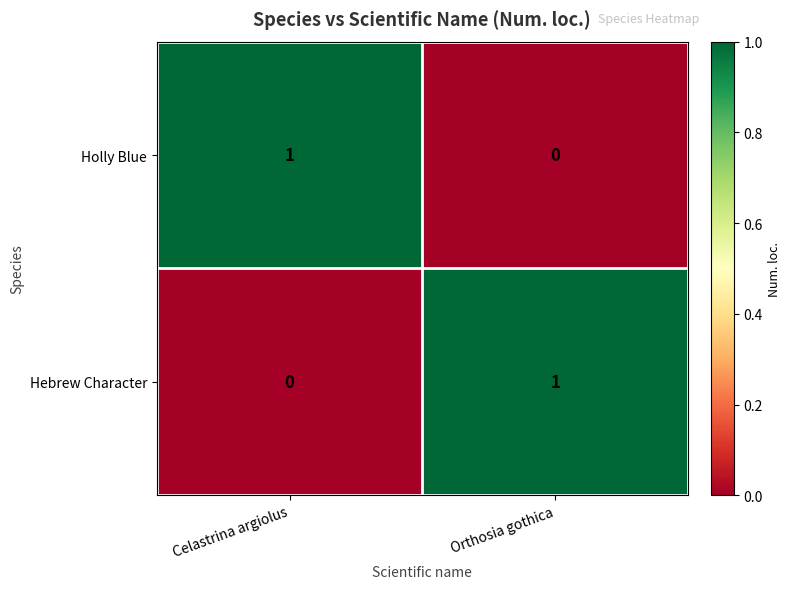

At Celastrina argiolus, list the series in order from largest to smallest.

Holly Blue, Hebrew Character